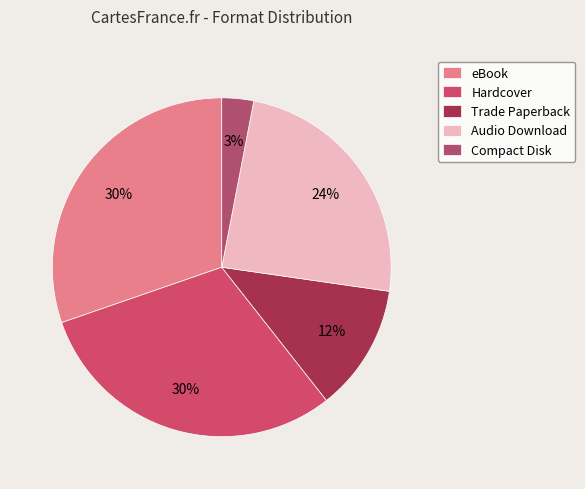

True or false: Compact Disk accounts for 1% of the total.

False